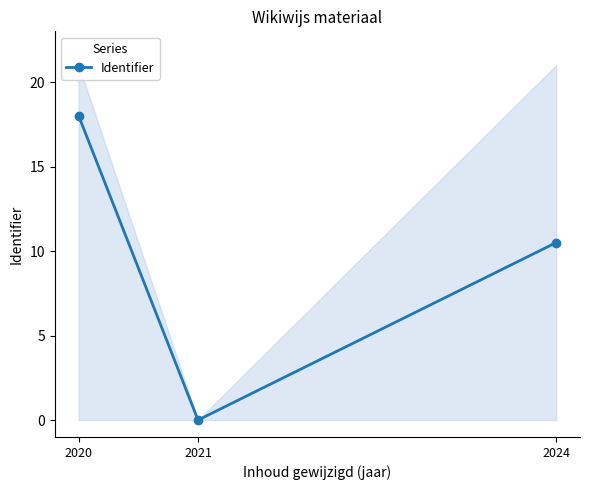

What is the approximate value at 2024?

10.5